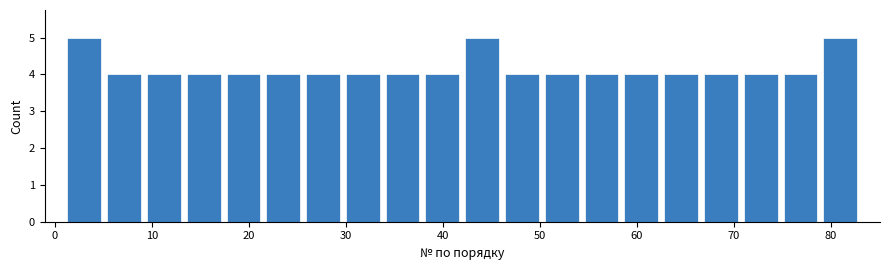

How tall is the bar that spans 46.1 to 50.2 on the x-axis? Neither the bar edges nor the heights are printed on the chart, so give them approximately, as read against the axes.

4